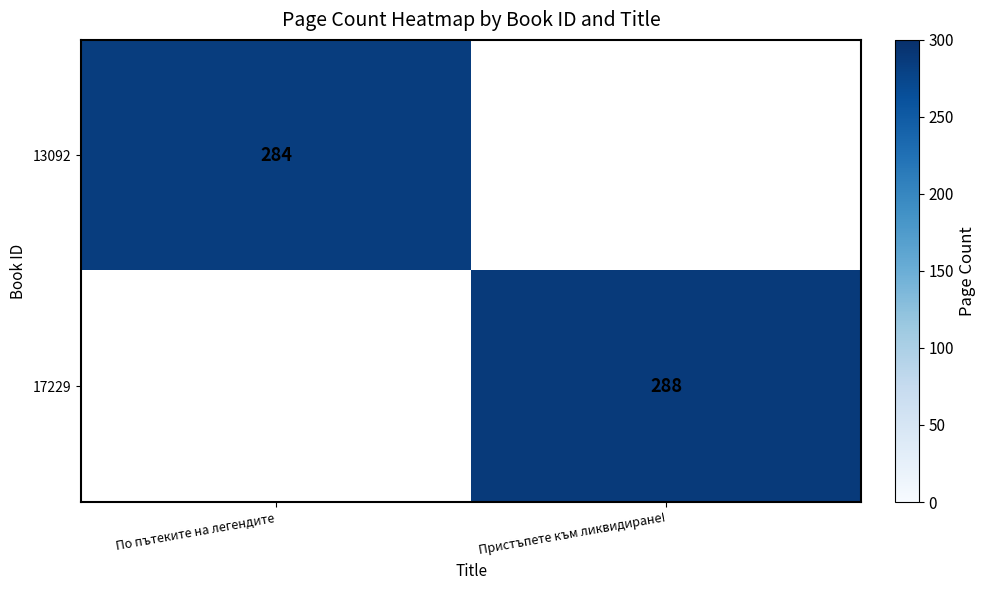

Is it true that 13092 equals 503 at По пътеките на легендите?

False